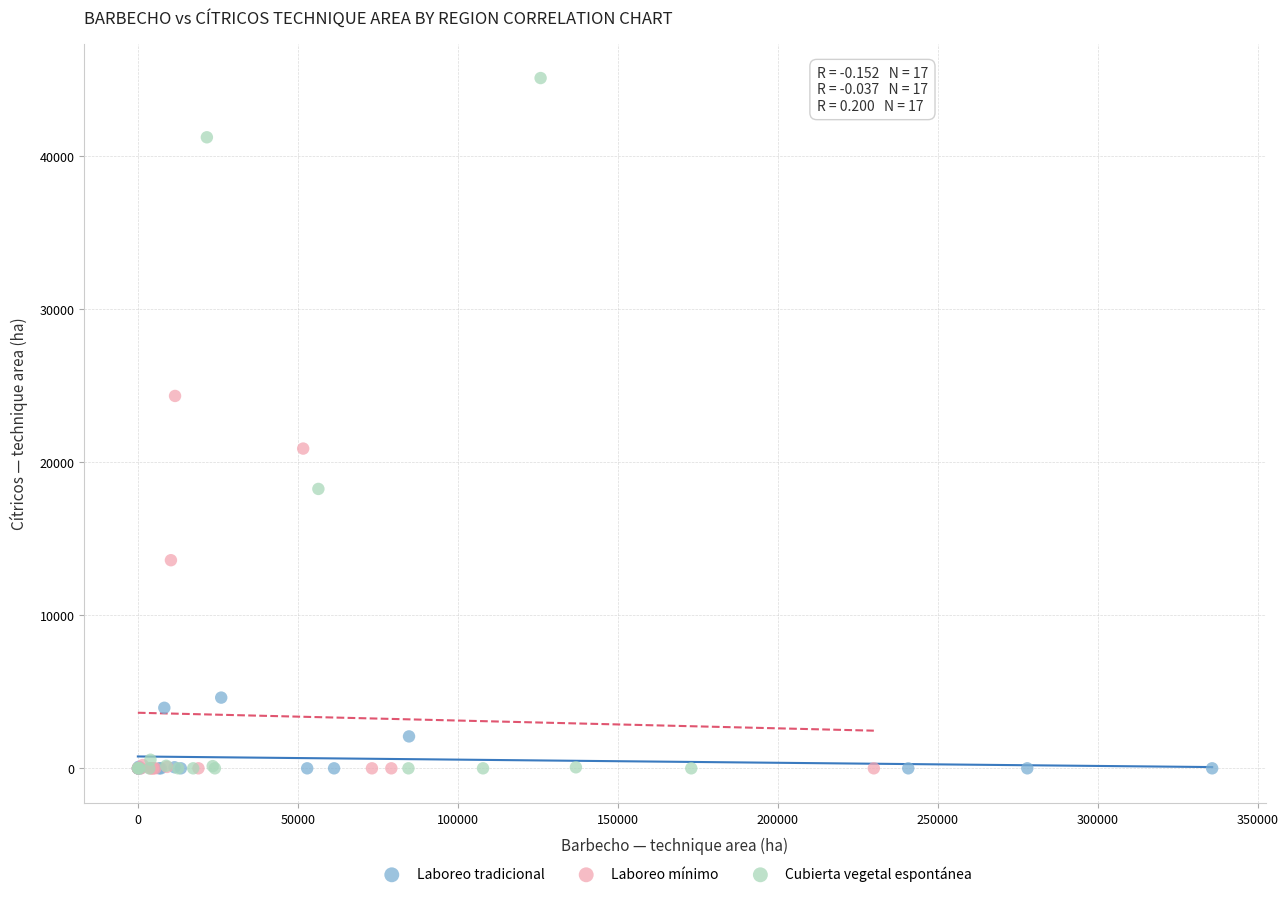

Which series has the widest spread of Y values?

Cubierta vegetal espontánea